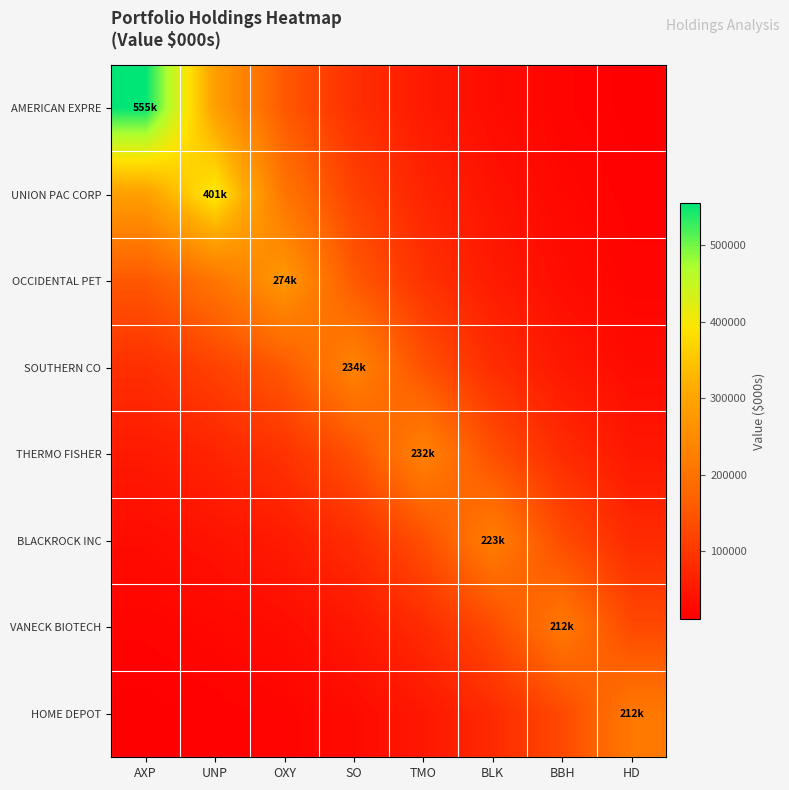

At how many categories does at least one series exceed 123436?

8